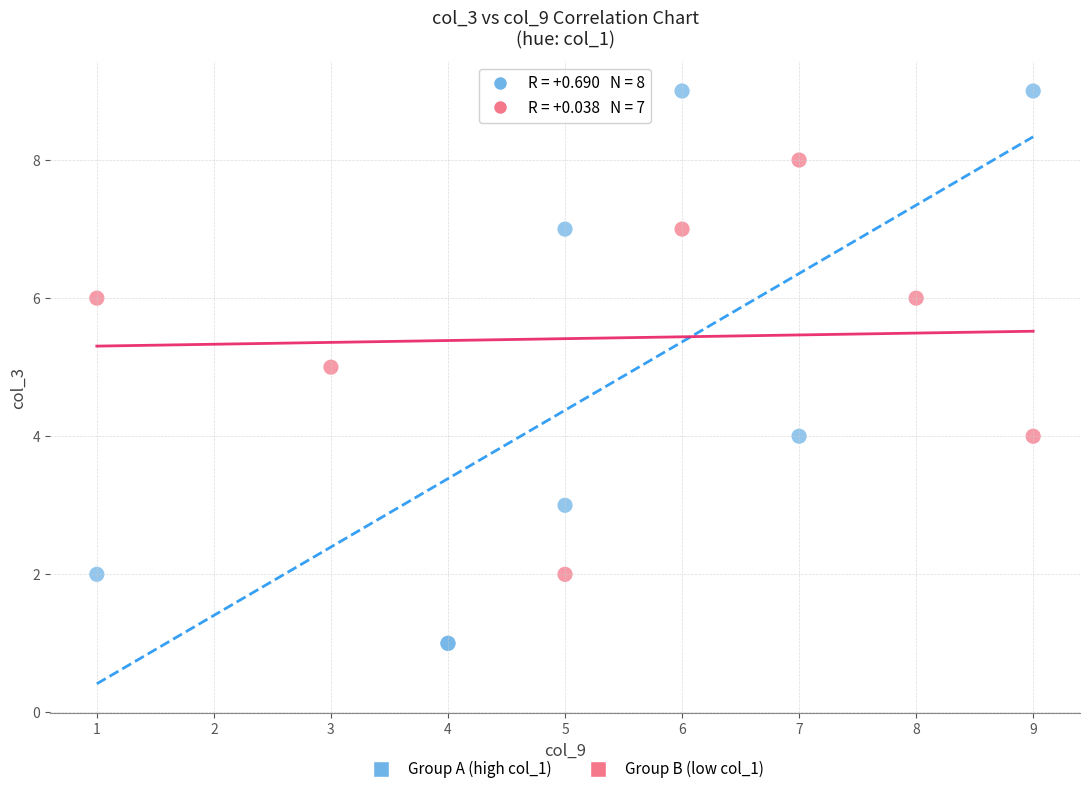

Which series contains the highest Y value?

Group A (high col_1)